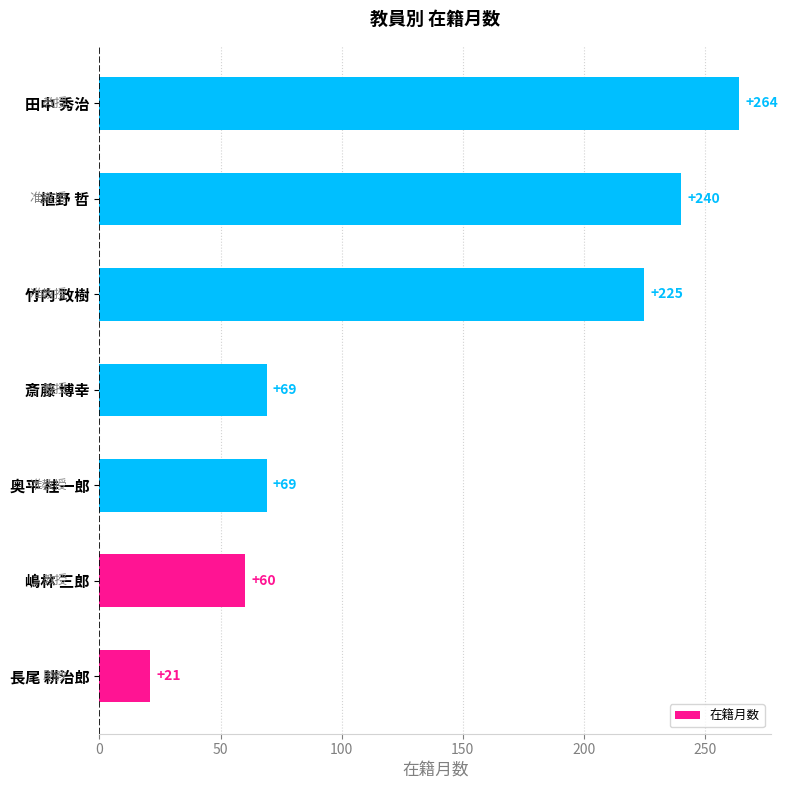

Read the value at 奥平 桂一郎, to the nearest 50.

50